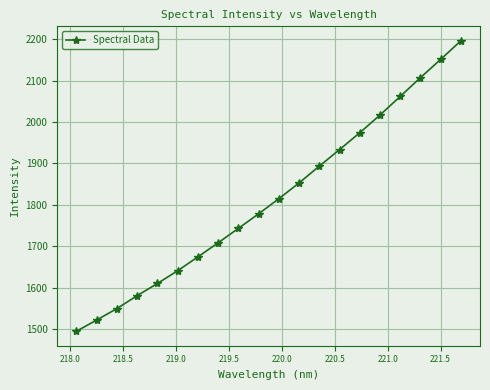

What is the difference between the maximum and second lowest values?

674.7